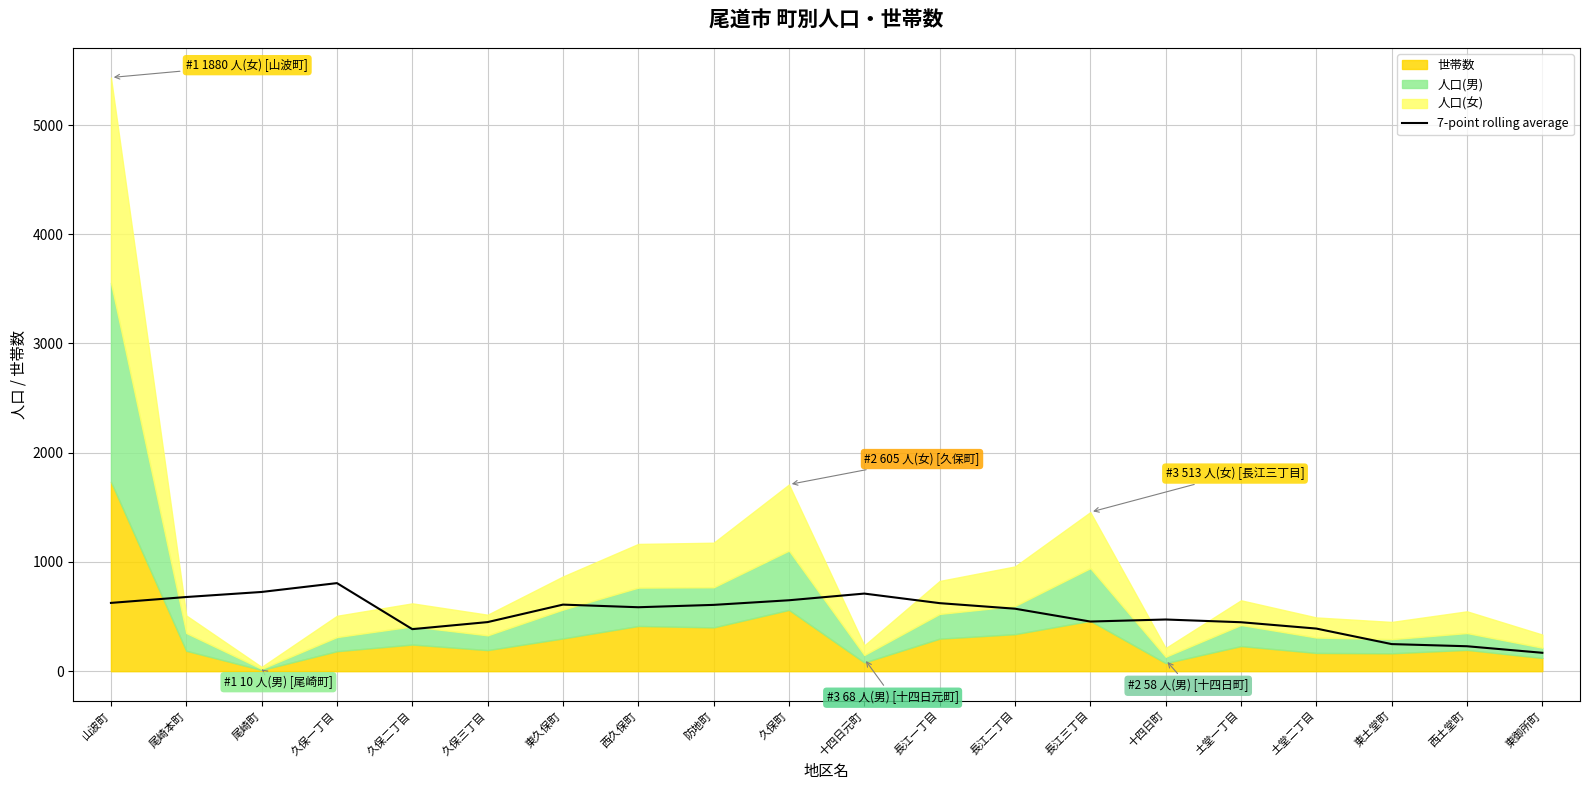

What is the difference between the maximum and minimum values?

637.9